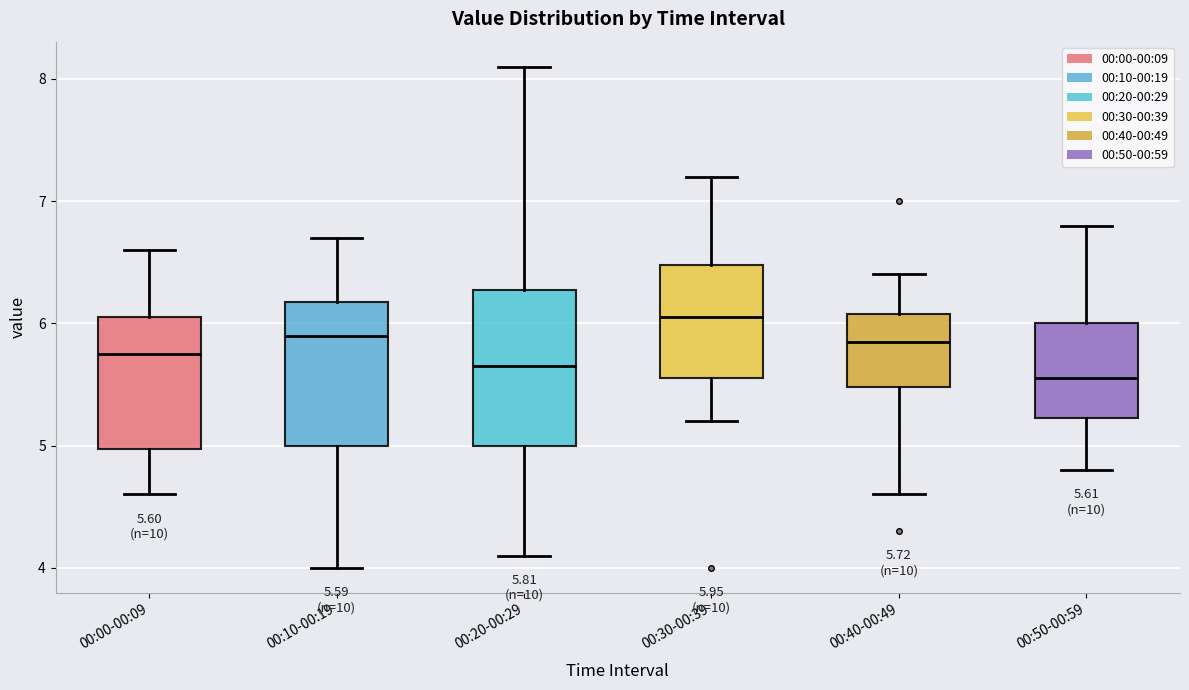

Which box has the lowest median line?

00:50-00:59